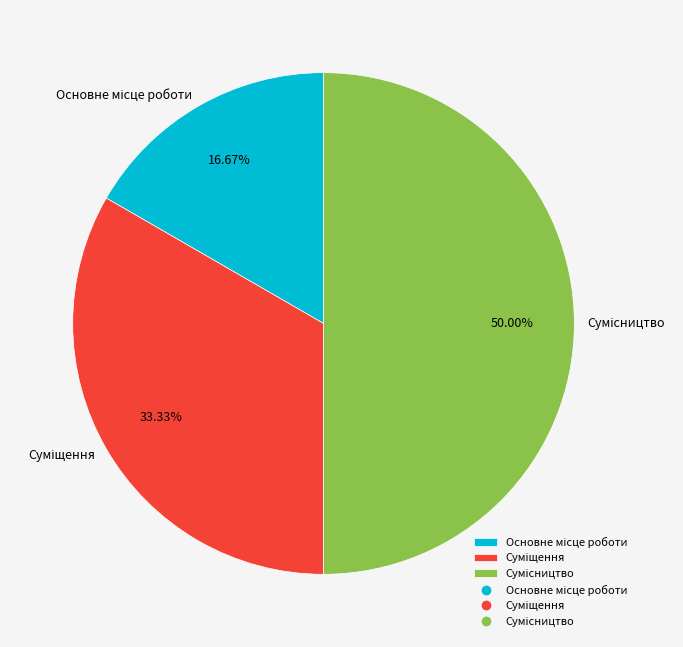

To the nearest percent, what portion does Суміщення represent?

33%